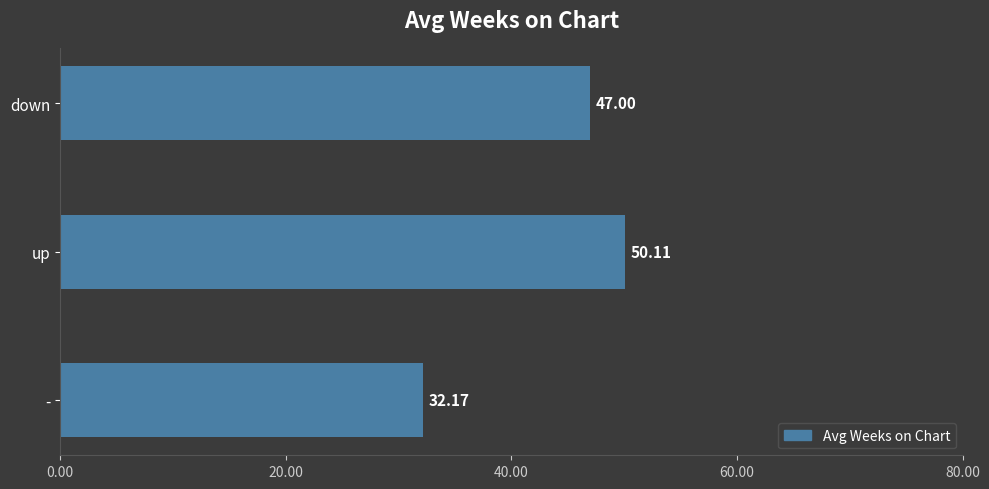

Are the bars grouped side by side (vs. stacked)?

No